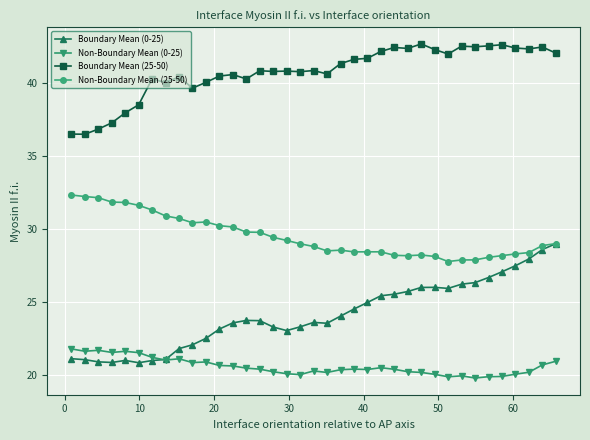

Which series has the widest spread of values?

Boundary Mean (0-25)